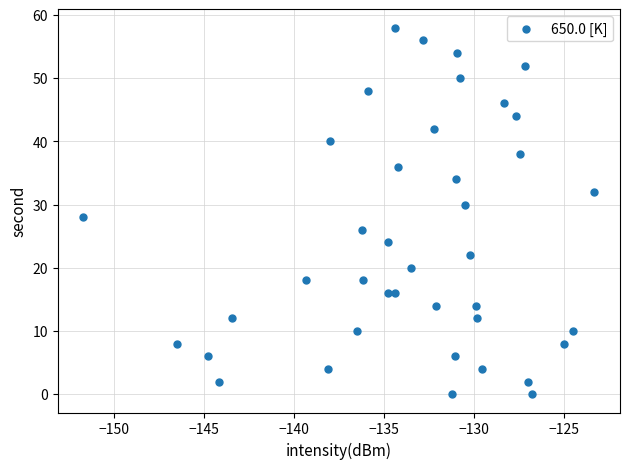

What is the range of Y values (max minus min)?

58